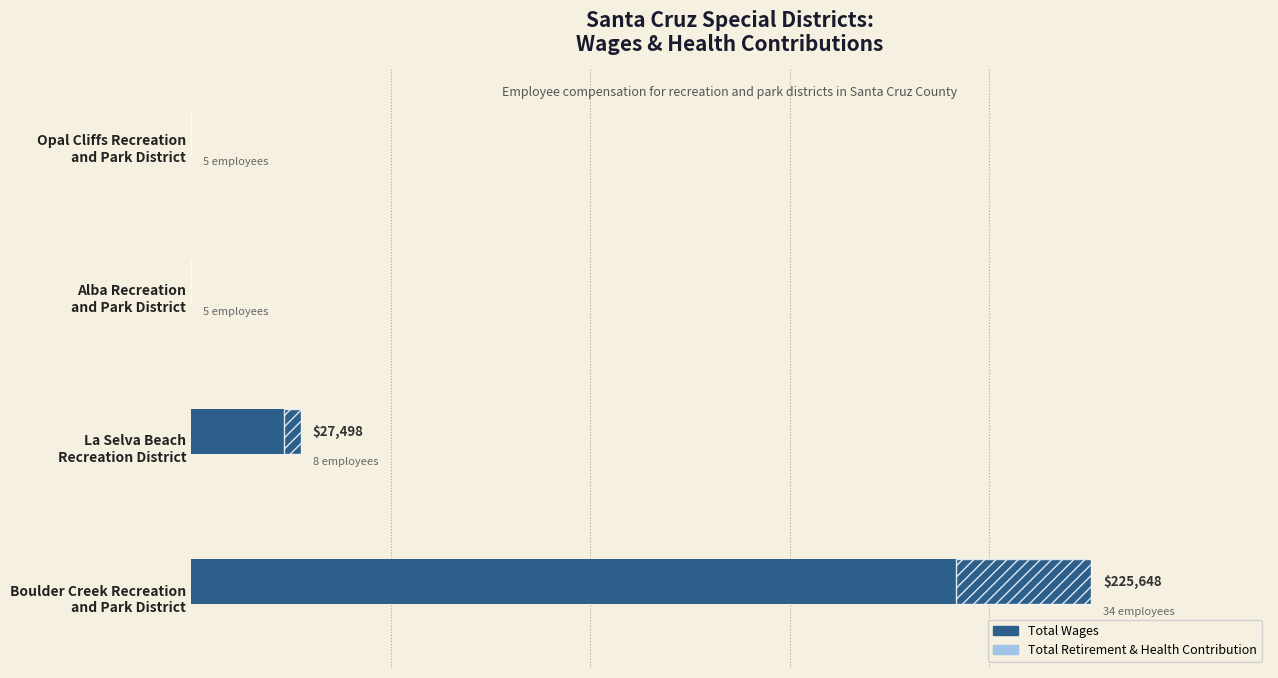

How many bars are there in total?

8